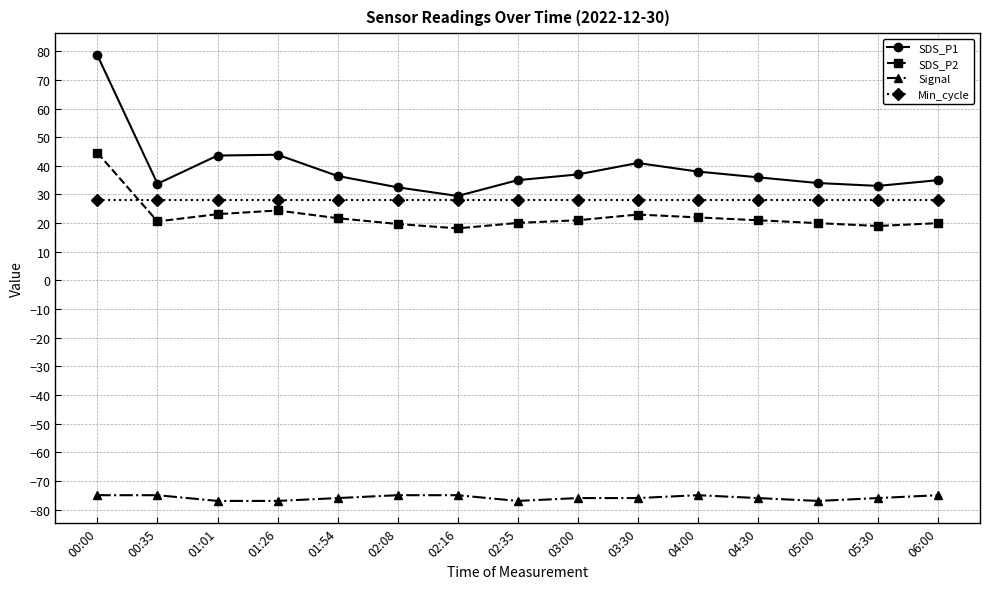

True or false: SDS_P1 has more than 1 points higher than both neighbors.

True